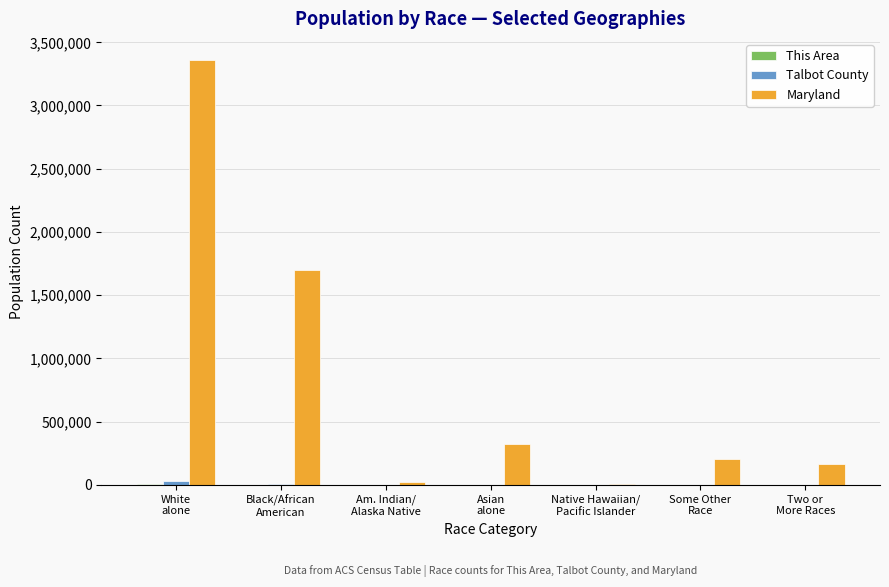

What is the maximum value shown in the chart?

3359284